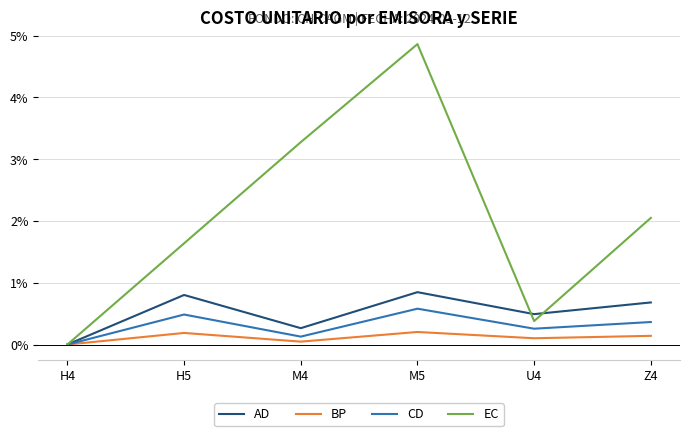

True or false: AD and EC intersect in this chart.

True